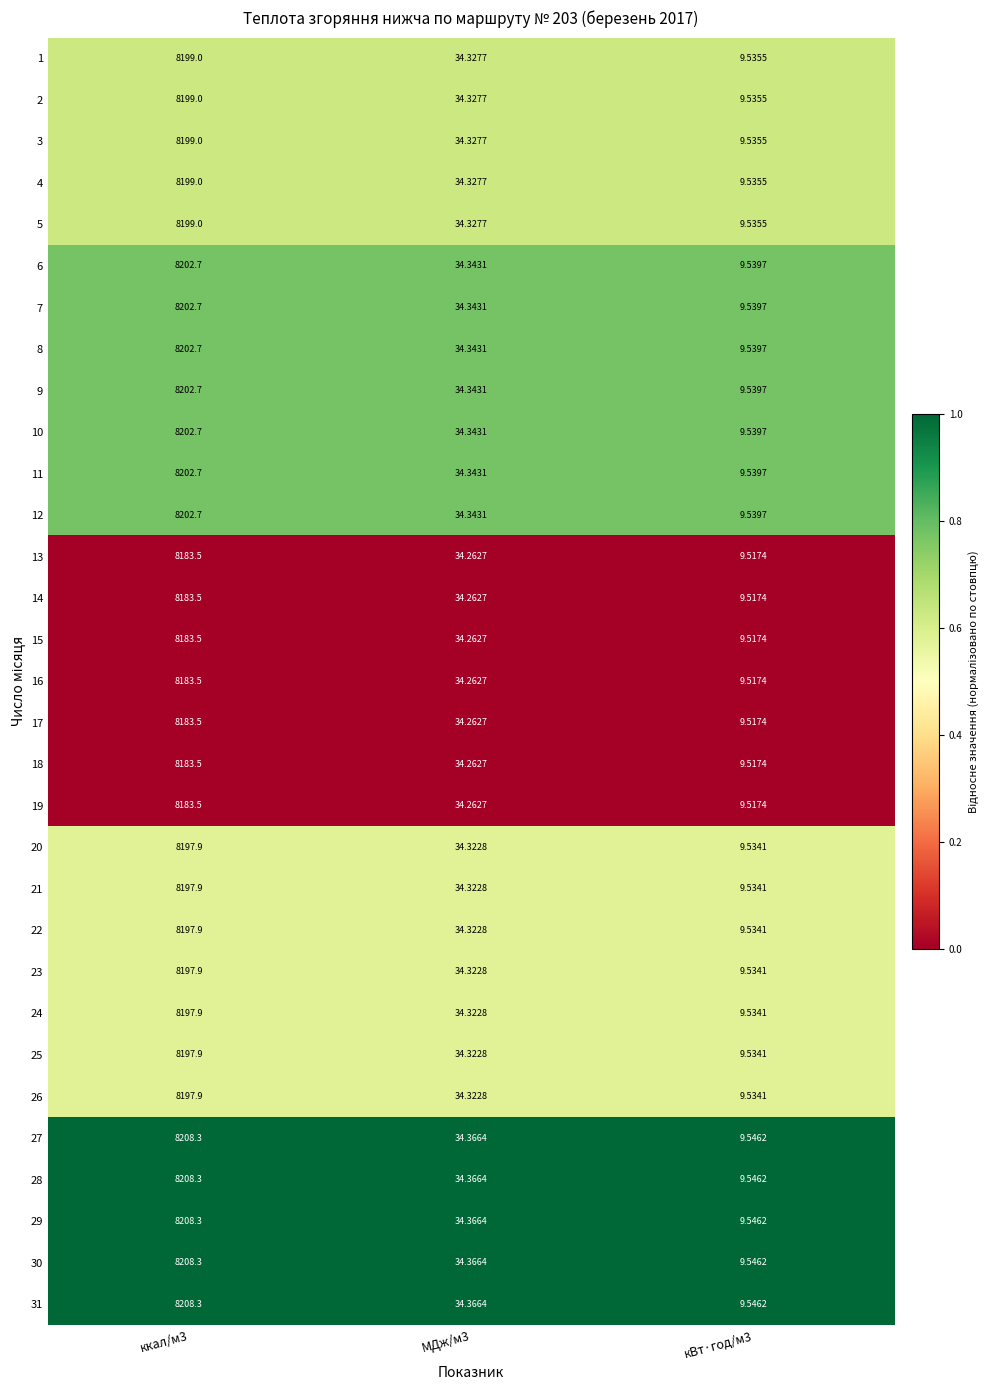

At which category is the sum across all series the highest?

ккал/м3